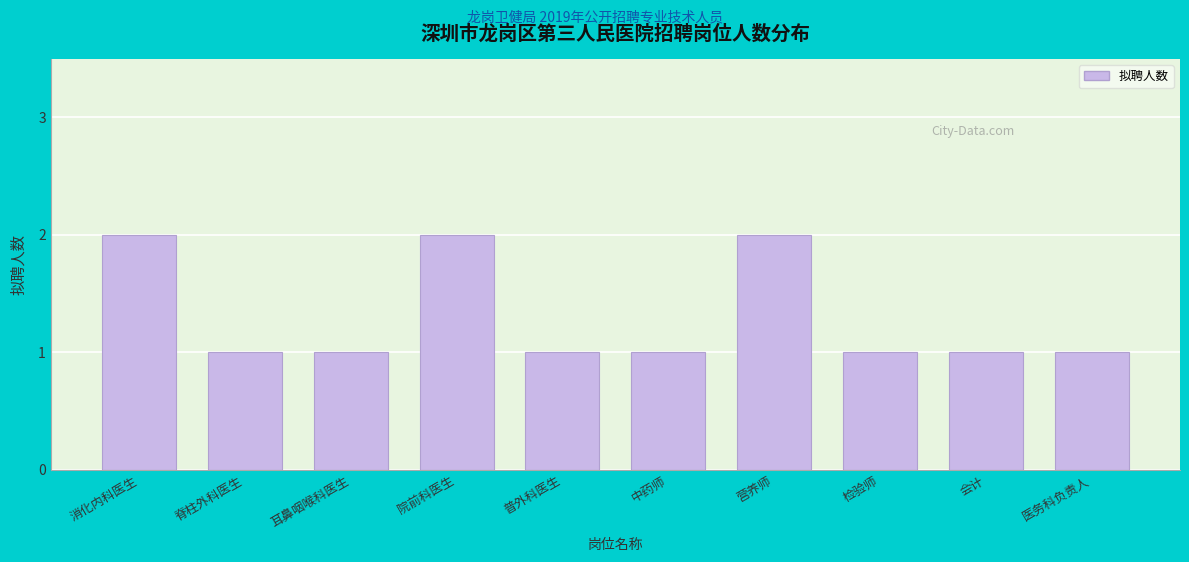

Reading right to left, what are all the values shown in this chart?

医务科负责人=1	会计=1	检验师=1	营养师=2	中药师=1	普外科医生=1	院前科医生=2	耳鼻咽喉科医生=1	脊柱外科医生=1	消化内科医生=2